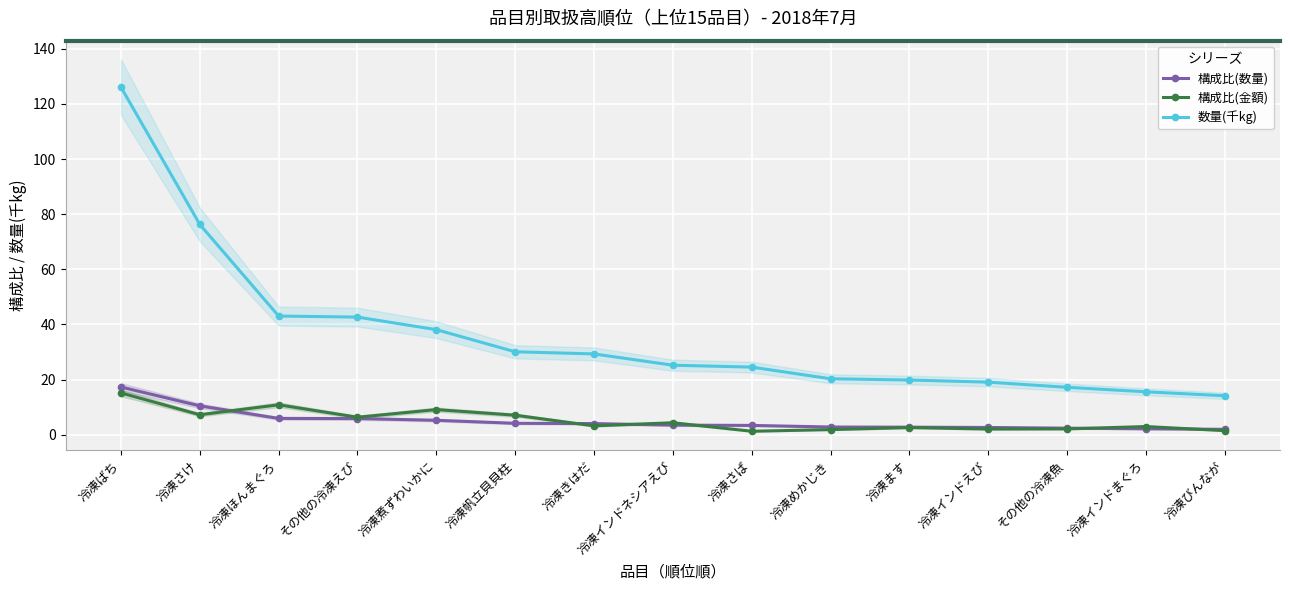

At how many categories does at least one series exceed 29?

7